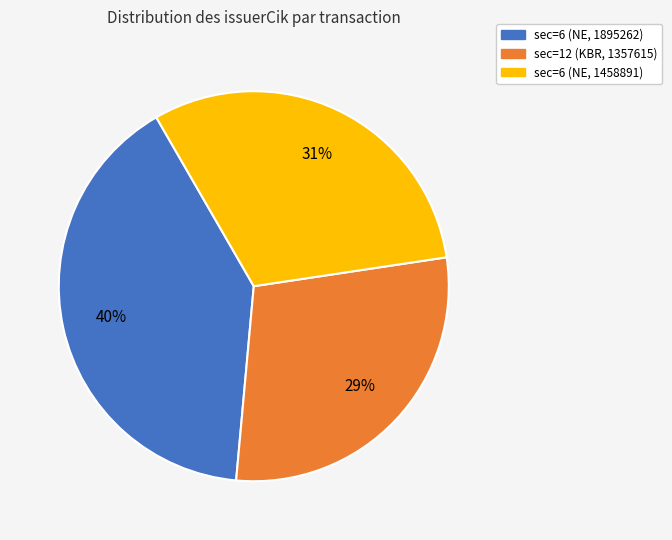

To the nearest percent, what is the difference between the largest and smallest slice percentages?

11%